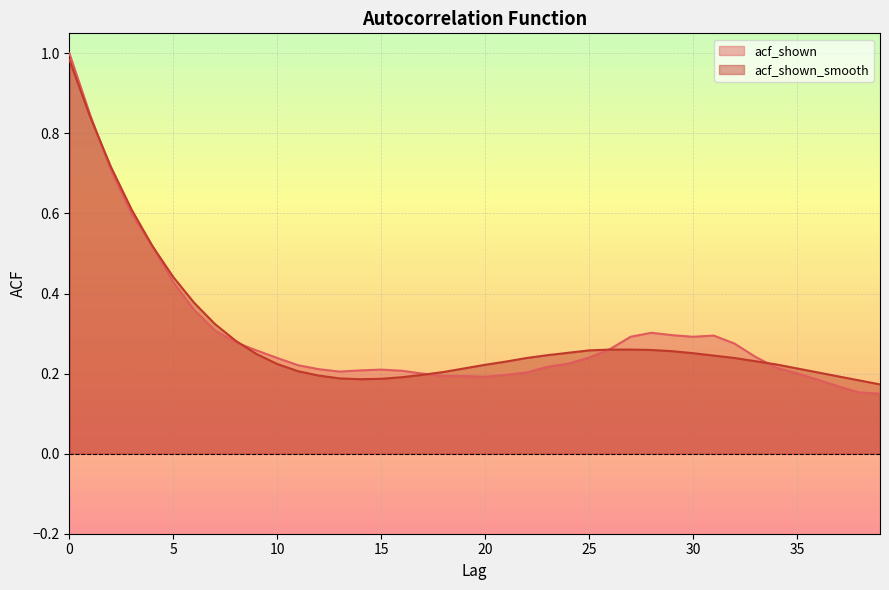

Which series ends up on top after the final intersection of acf_shown_smooth and acf_shown?

acf_shown_smooth